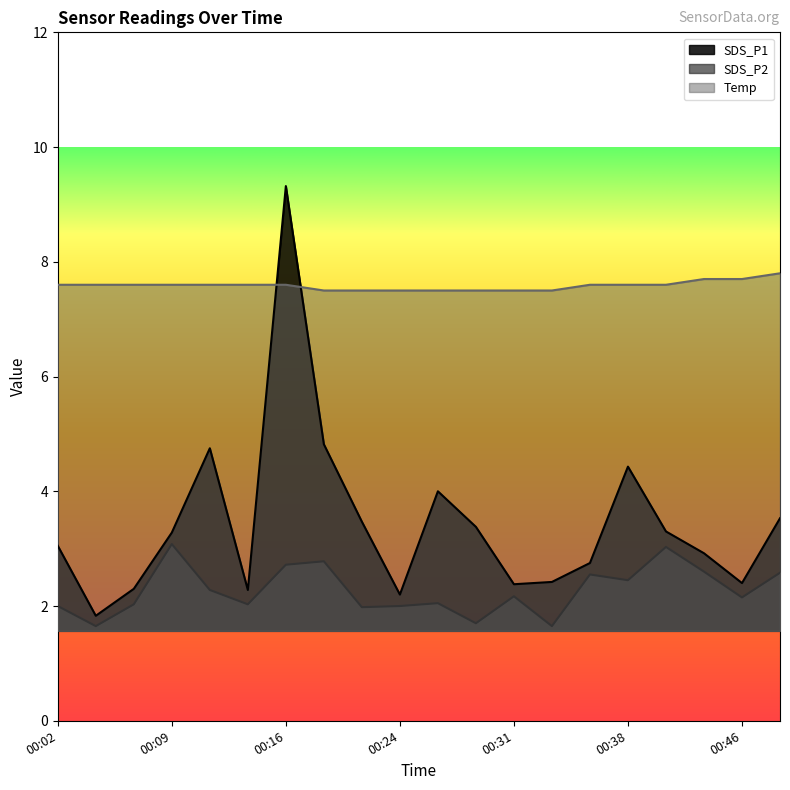

How many data points in SDS_P2 are less than 2?

4